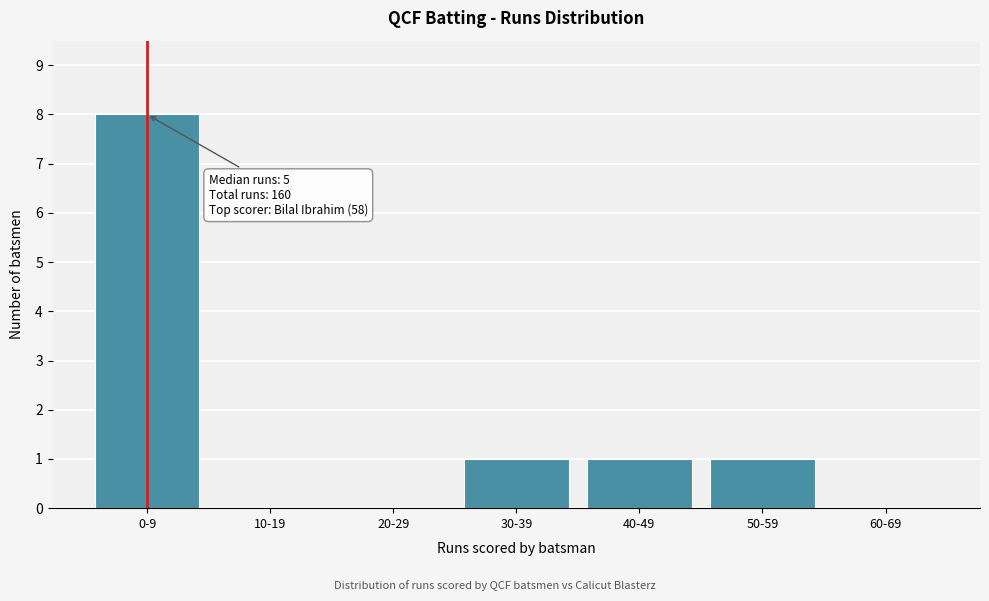

Reading left to right, transcribe all the data shown in this chart.

0-9=8	10-19=0	20-29=0	30-39=1	40-49=1	50-59=1	60-69=0